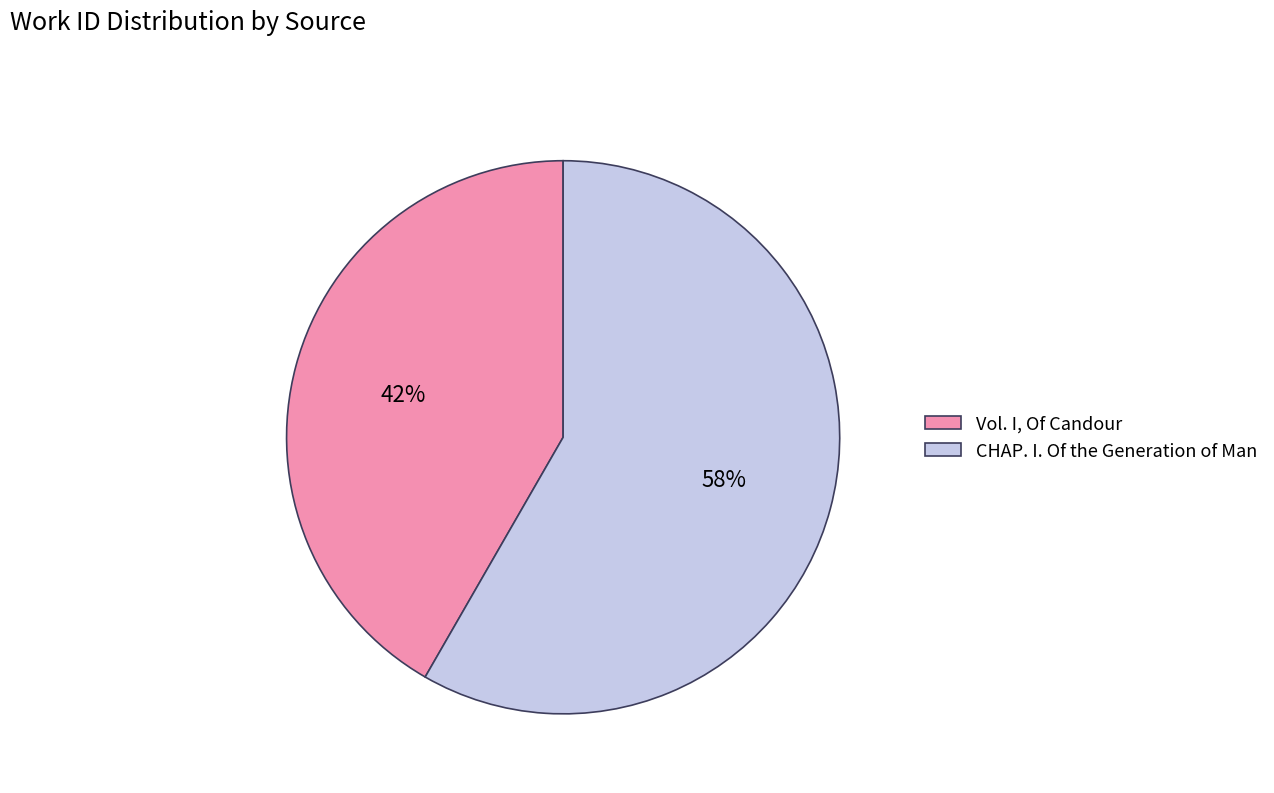

To the nearest percent, what percentage of the pie is CHAP. I. Of the Generation of Man?

58%